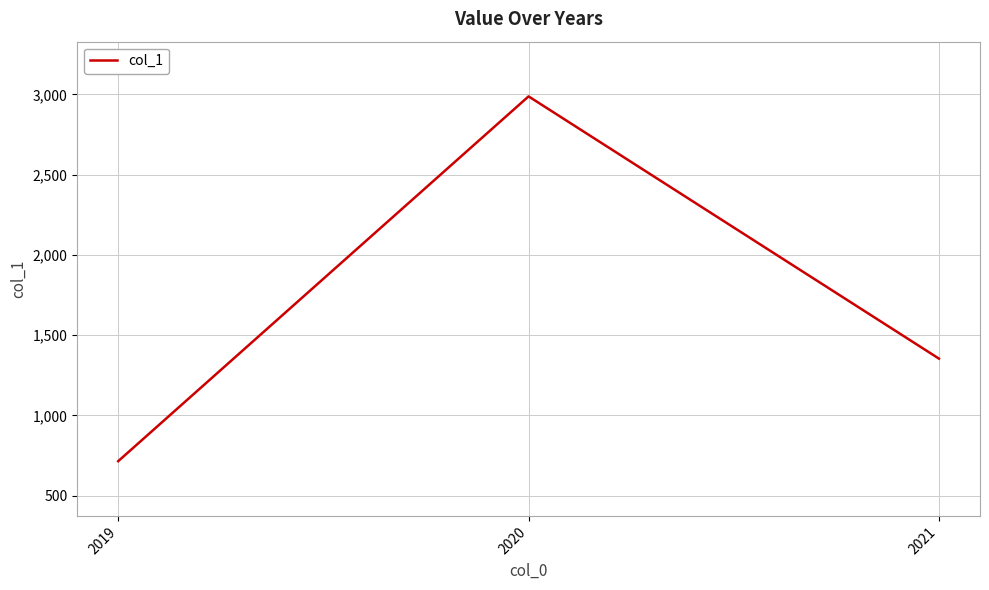

What is the sum of the values at 2020 and 2021?

4342